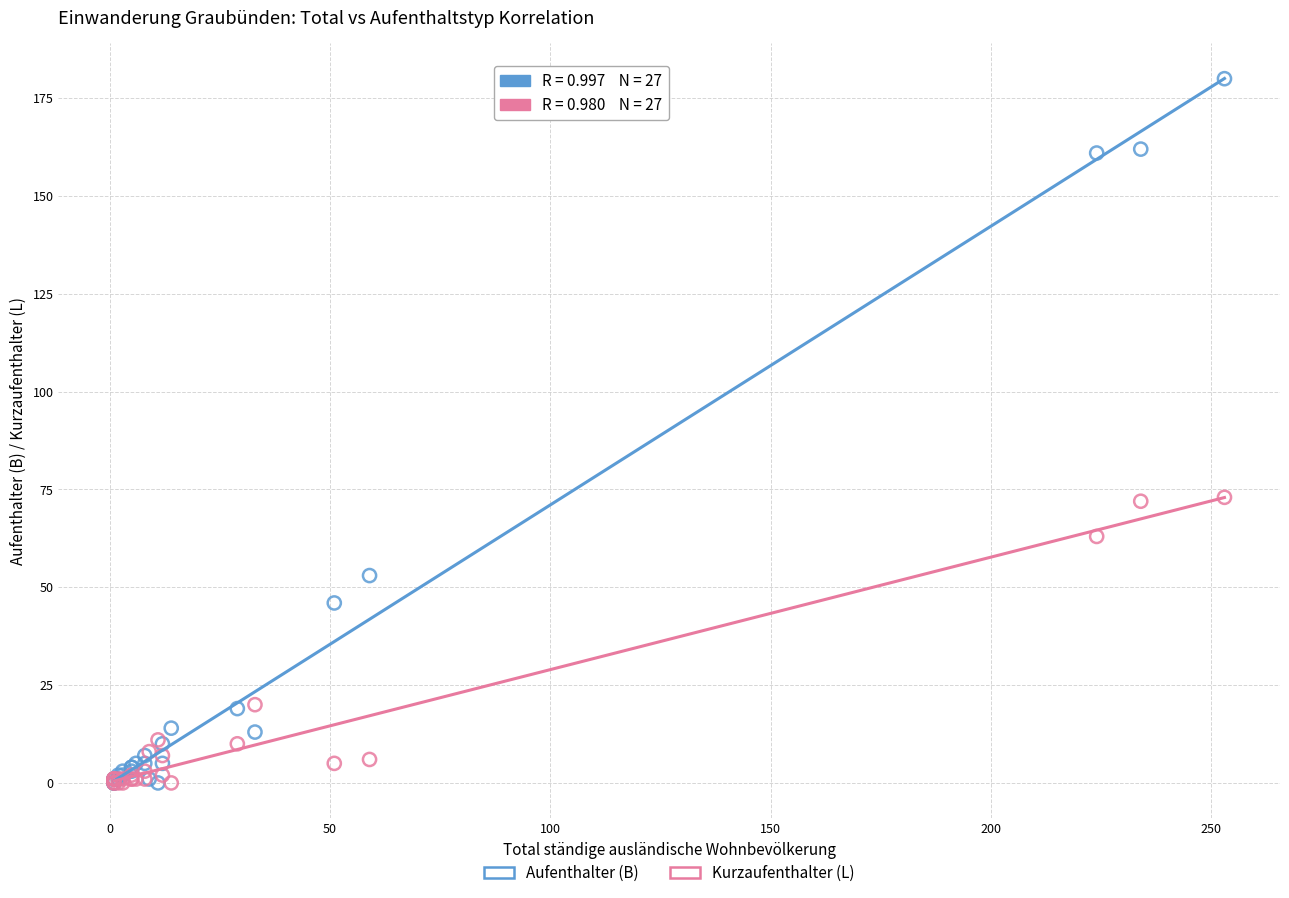

In the Kurzaufenthalter (L) series, what Y value is closest to 36?

20